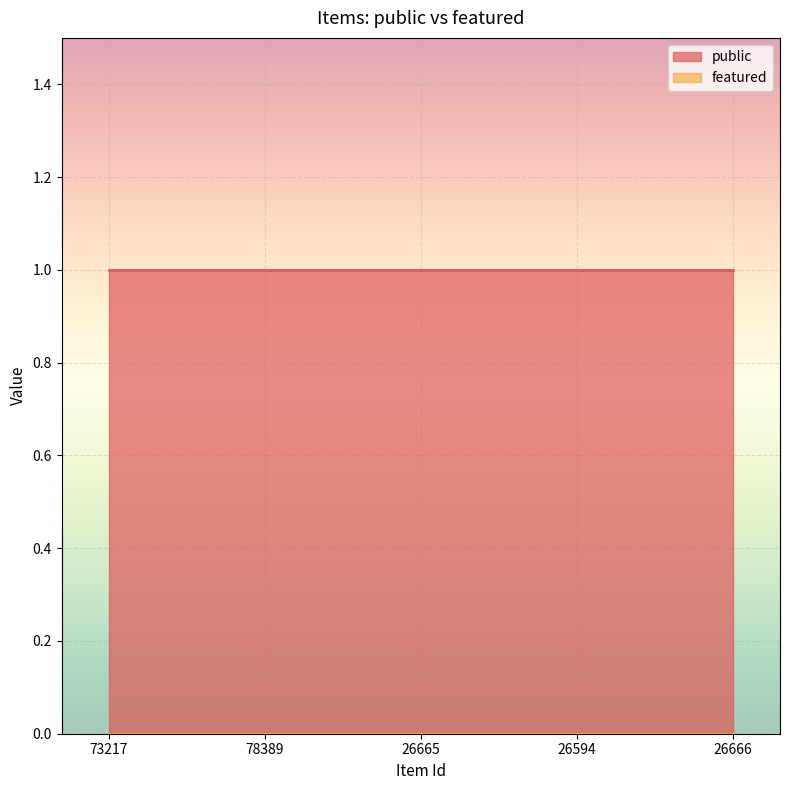

What is the maximum value for public?

1